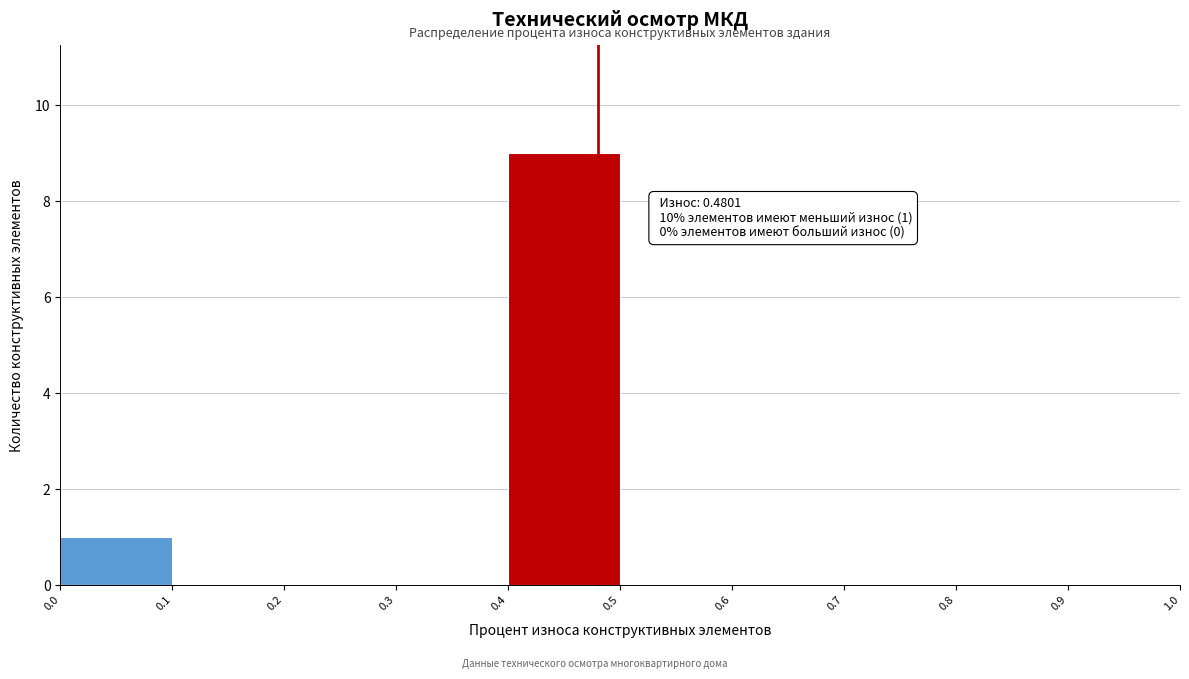

Over which range of the x-axis is the bar tallest?

0.4 to 0.5